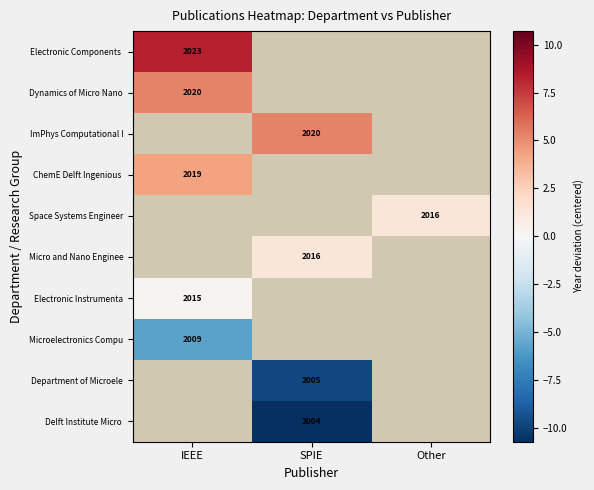

At how many categories does at least one series exceed -4?

3